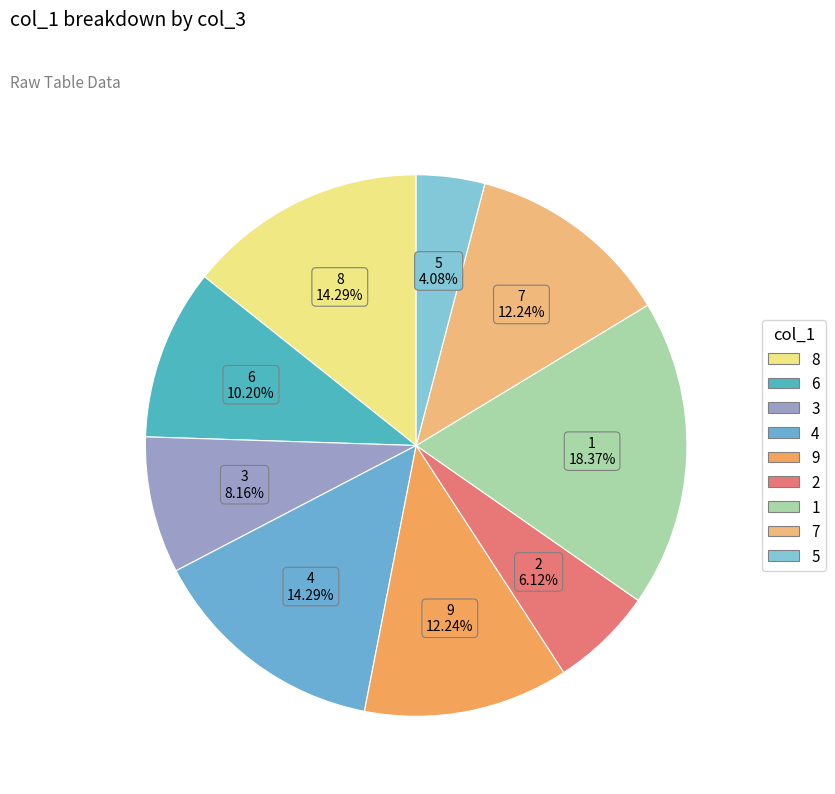

Between 6 and 4, which is larger?

4